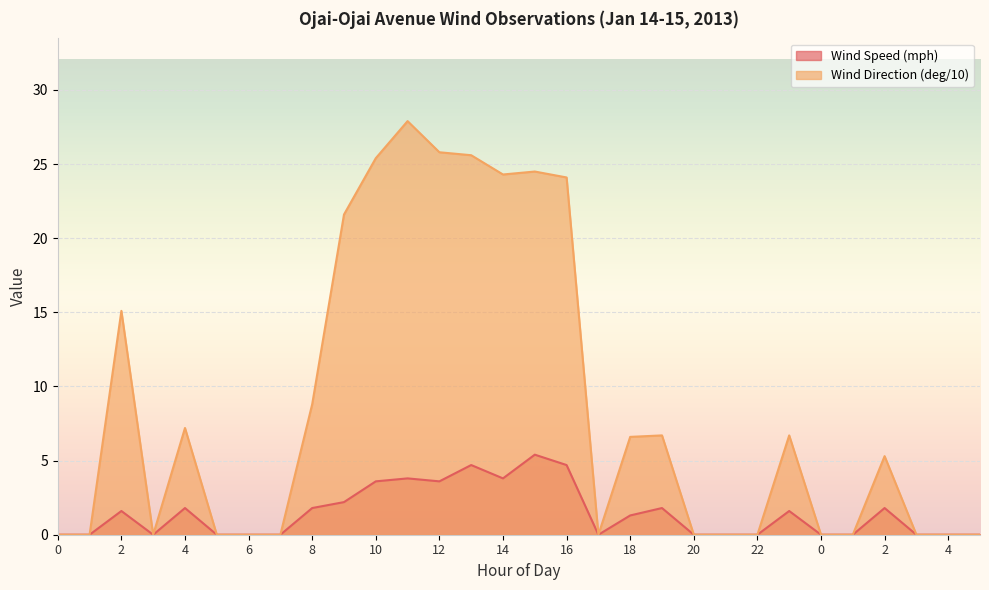

How many interior local peaks does the Wind Speed (mph) series have?

8